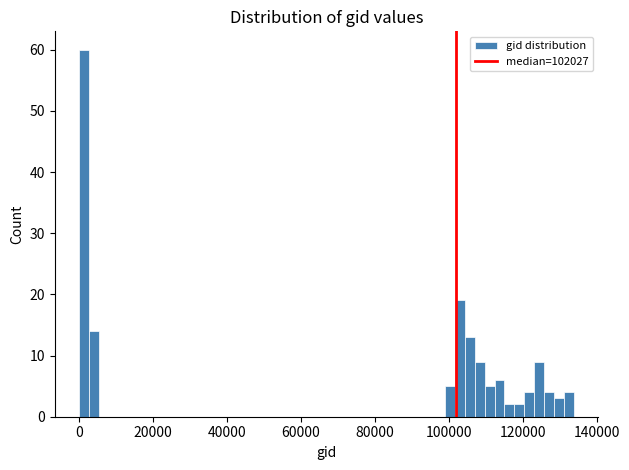

Around what value on the x-axis is the tallest bar? Give the approximate position of its centre, as read against the axis.

2000